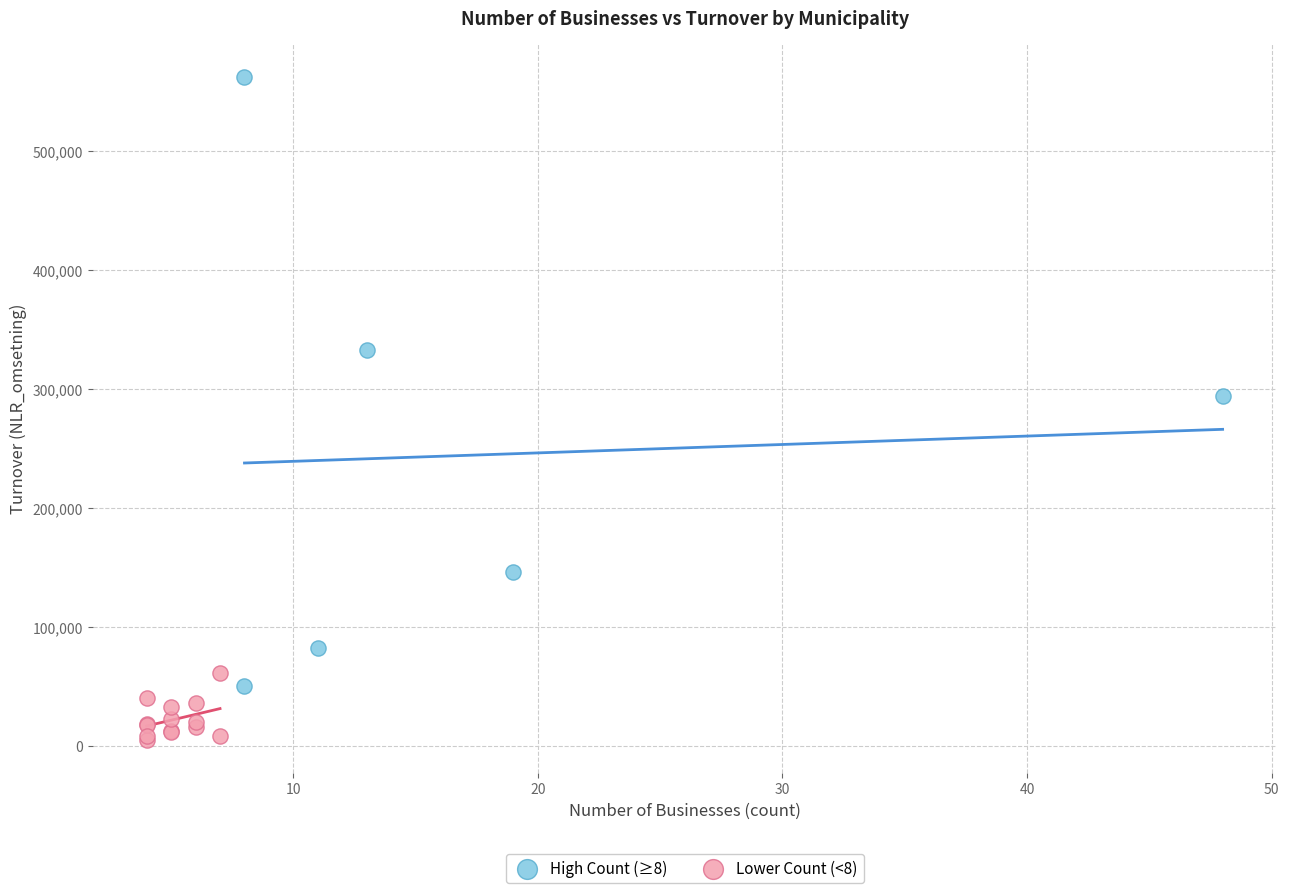

Which series has the largest Y range (max minus min)?

High Count (≥8)